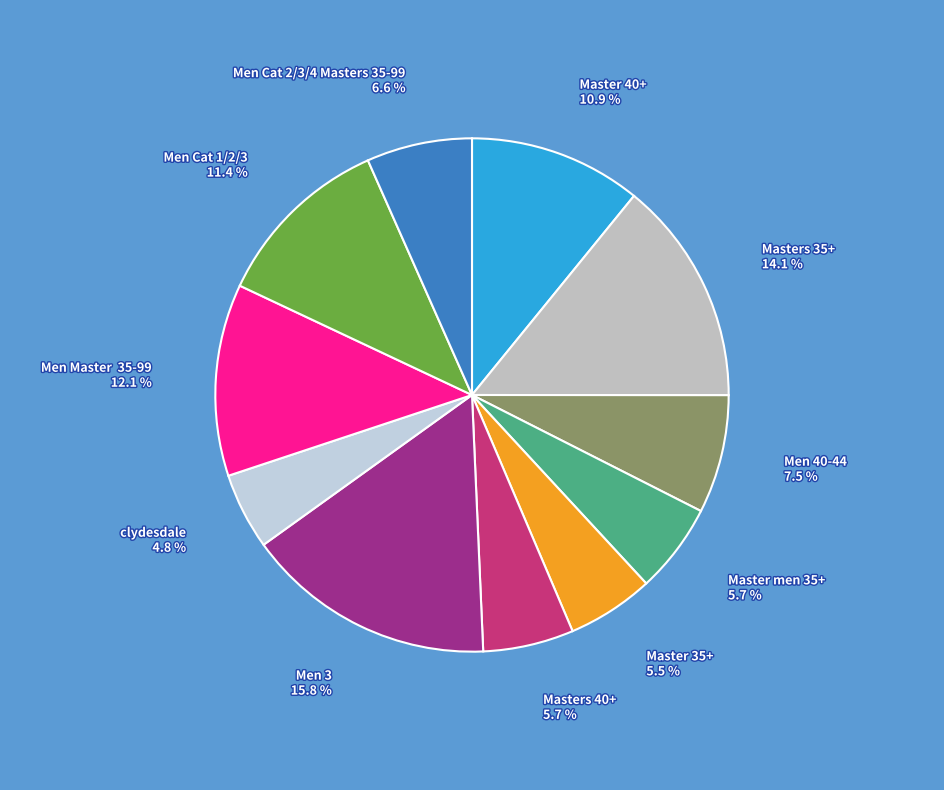

Is there a majority slice in this chart?

No